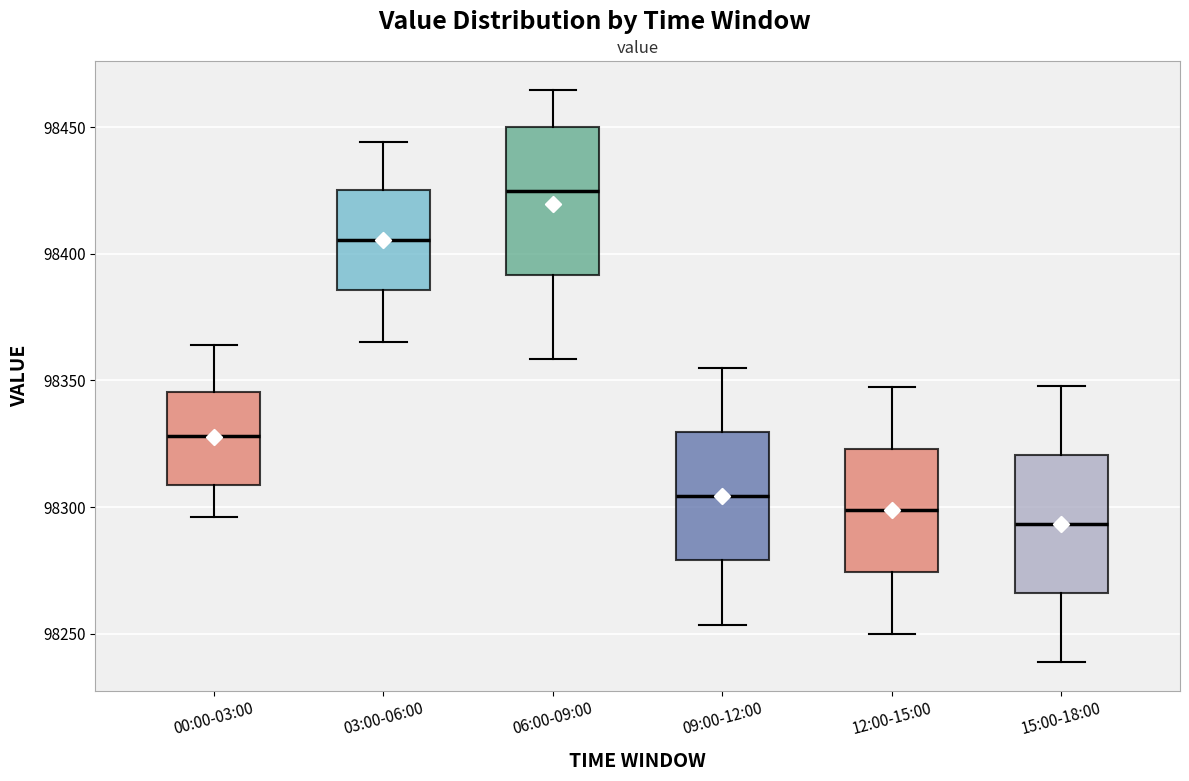

Where does the median line of the box for 12:00-15:00 sit on the y-axis? The values are not printed on the chart, so give them approximately, as read against the axis.

98300